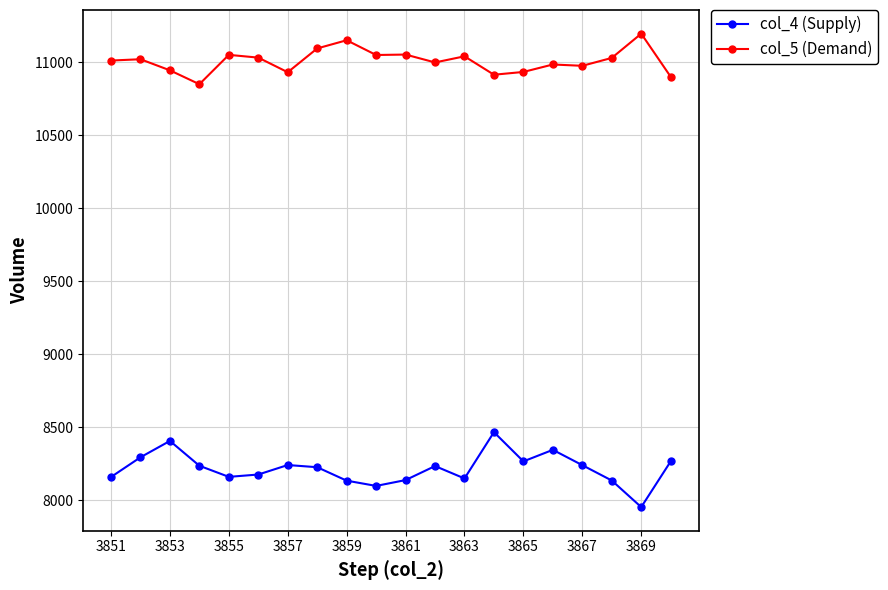

Does the chart have visible grid lines?

Yes